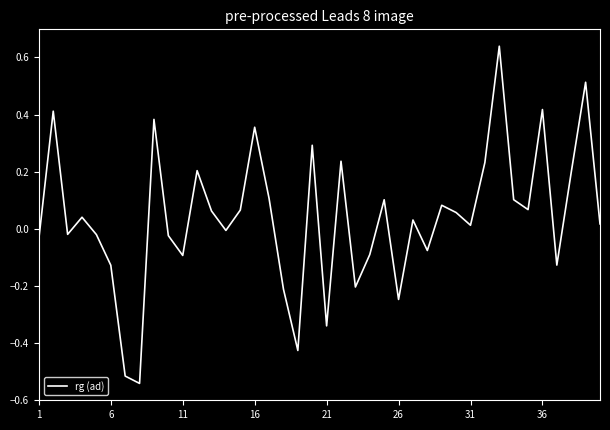

What is the difference between the maximum and minimum values?

1.2